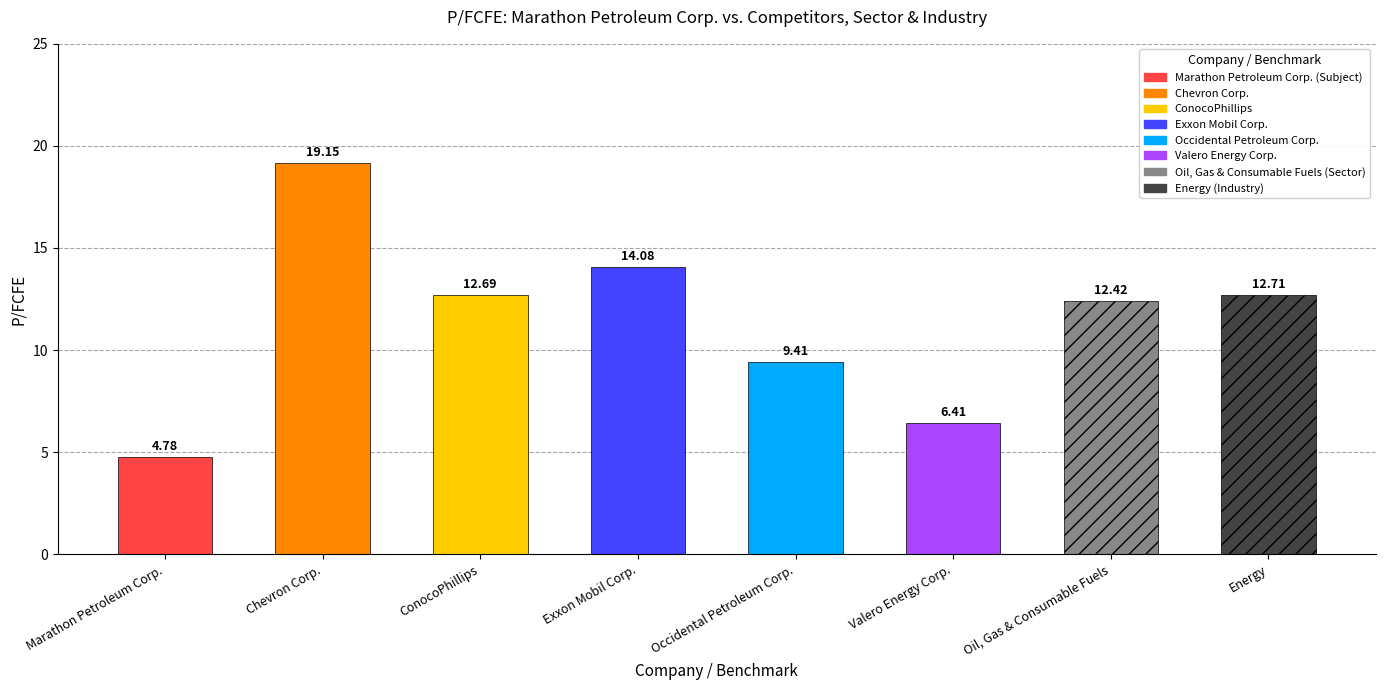

List the labels in order of value, largest first.

Chevron Corp., Exxon Mobil Corp., Energy, ConocoPhillips, Oil, Gas & Consumable Fuels, Occidental Petroleum Corp., Valero Energy Corp., Marathon Petroleum Corp.